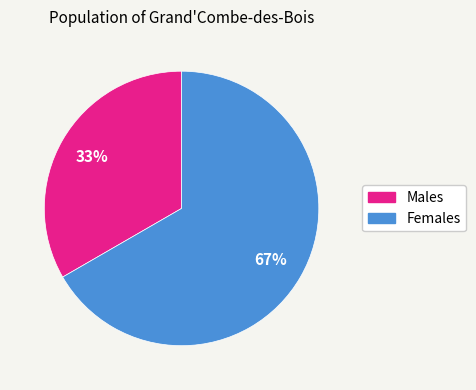

To the nearest percent, what is the average slice percentage?

50%